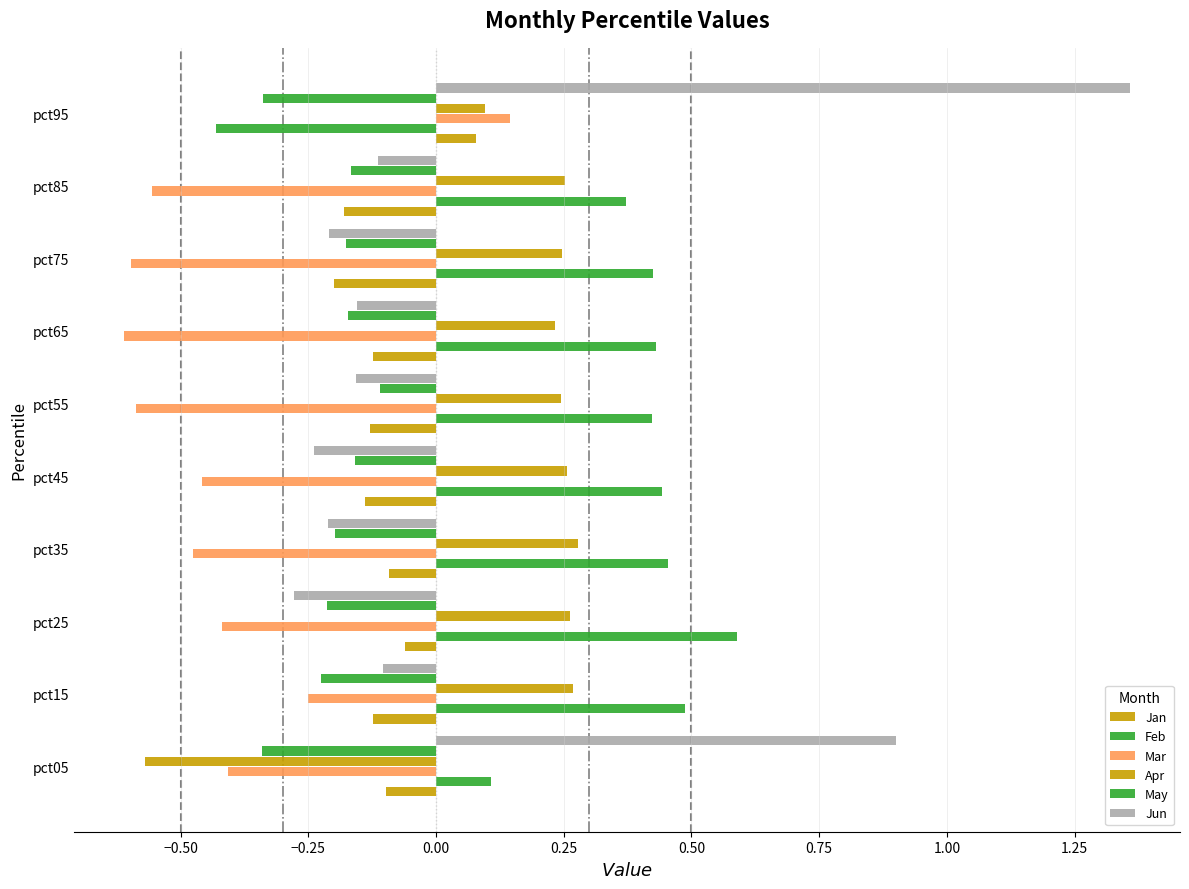

How many values in Jan are below zero?

9